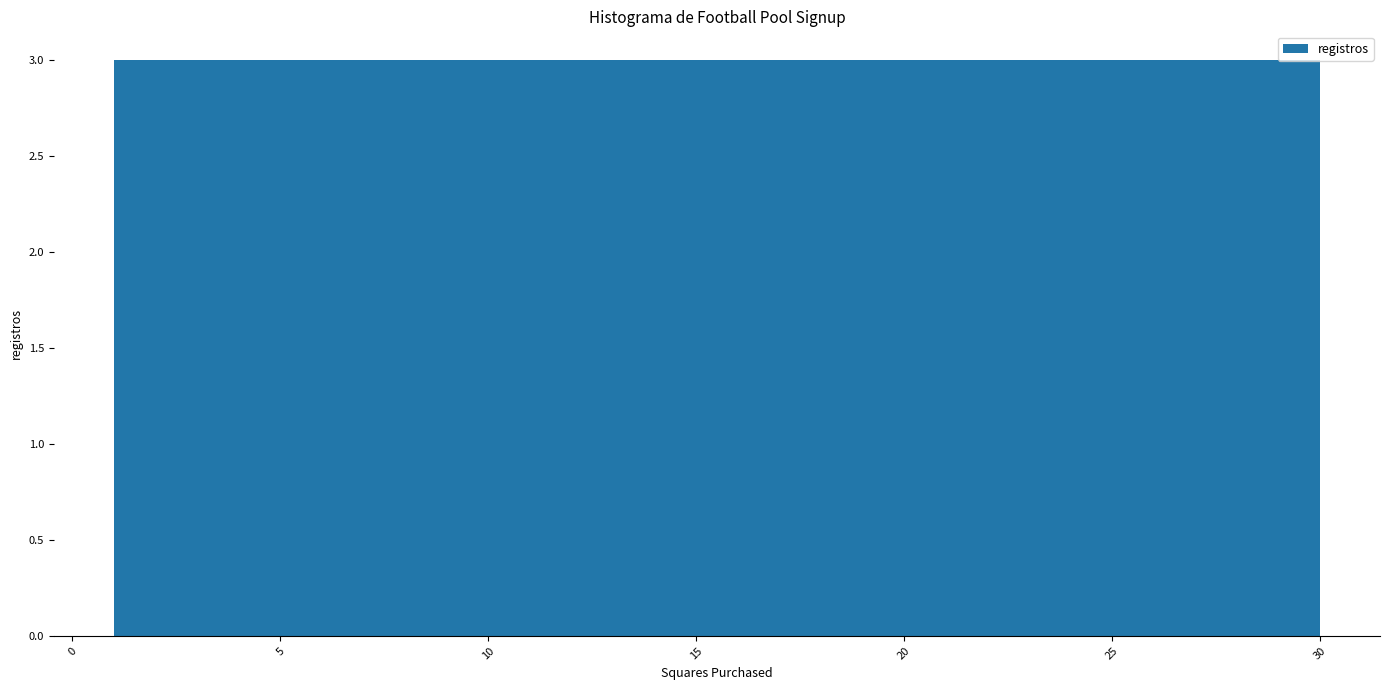

How tall is the bar that spans 27.1 to 30.0 on the x-axis? Neither the bar edges nor the heights are printed on the chart, so give them approximately, as read against the axes.

3